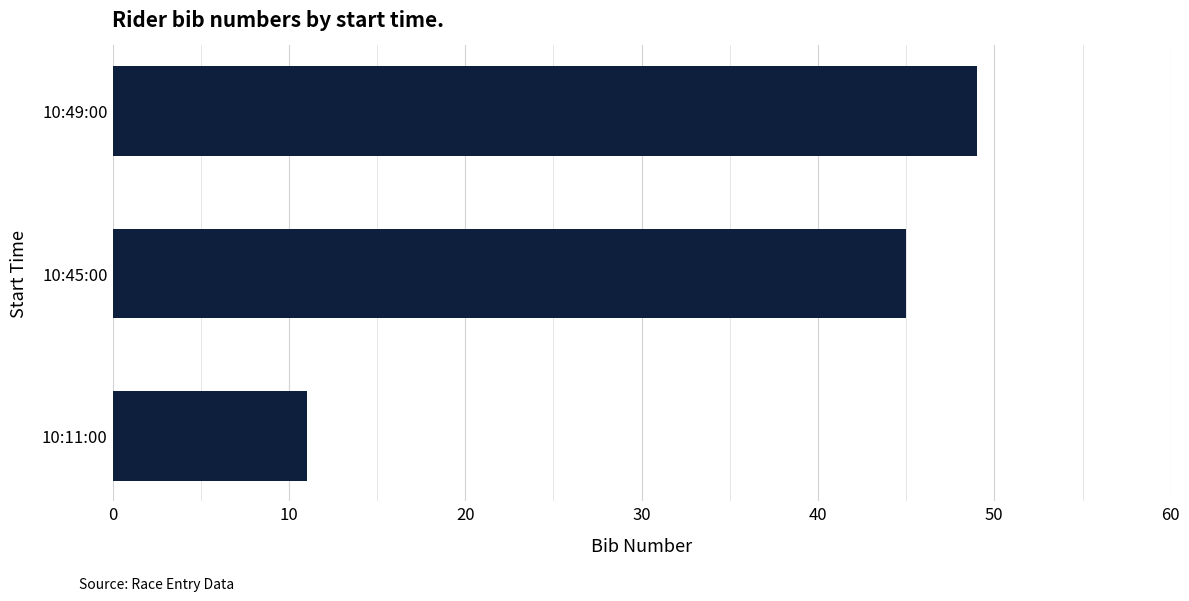

Count the number of categories in the chart.

3